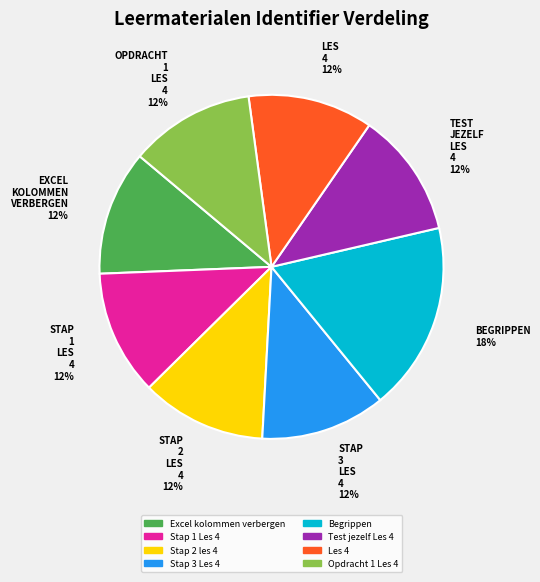

What percentage is the Stap 3 Les 4 slice, to the nearest percent?

12%